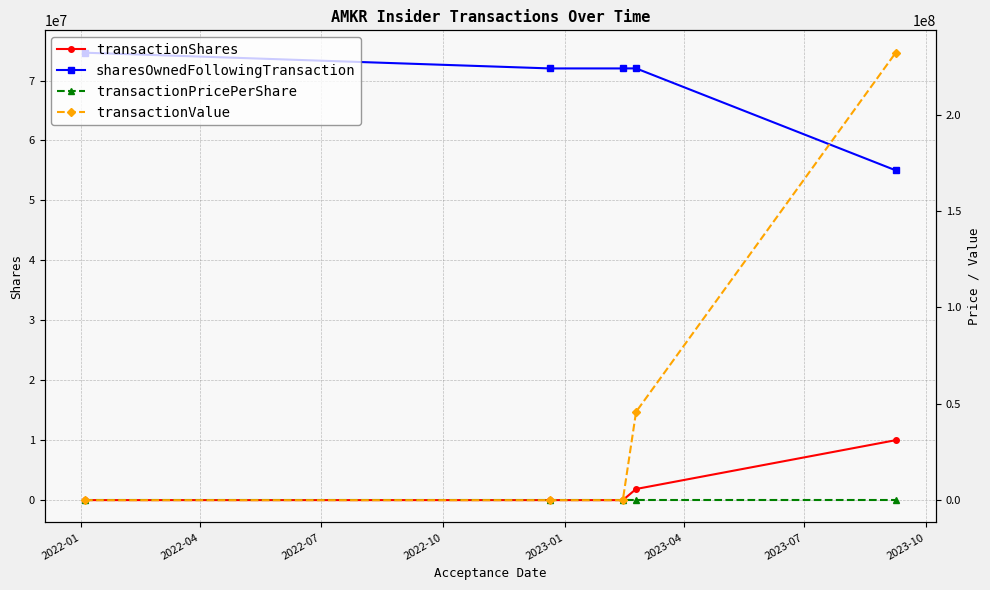

How many interior local peaks does the transactionPricePerShare series have?

1